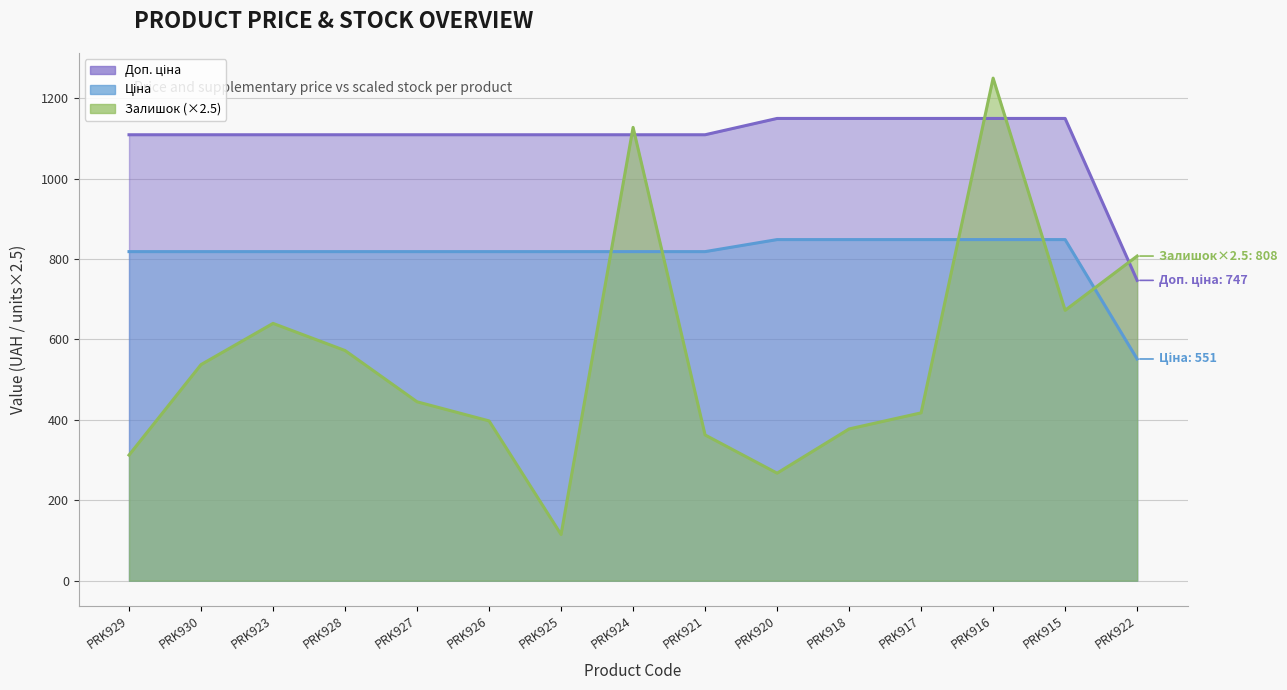

What value does the Доп. ціна series have at PRK918?

1149.7